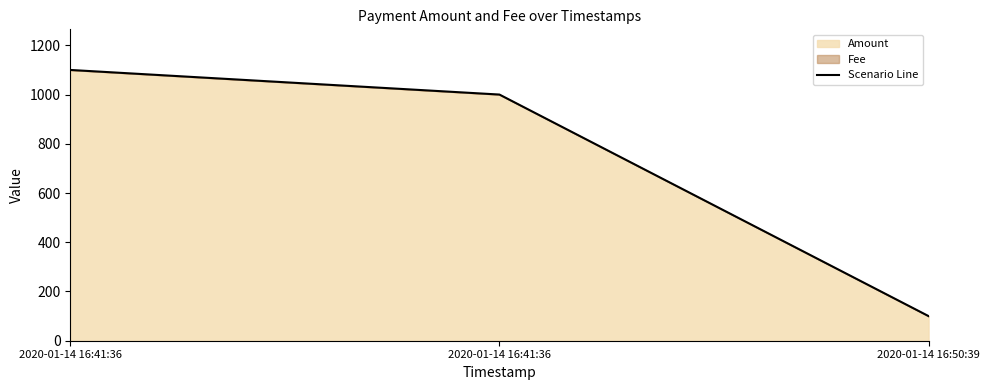

What is the difference between the values at 2020-01-14 16:41:36 and 2020-01-14 16:41:36?

99.9